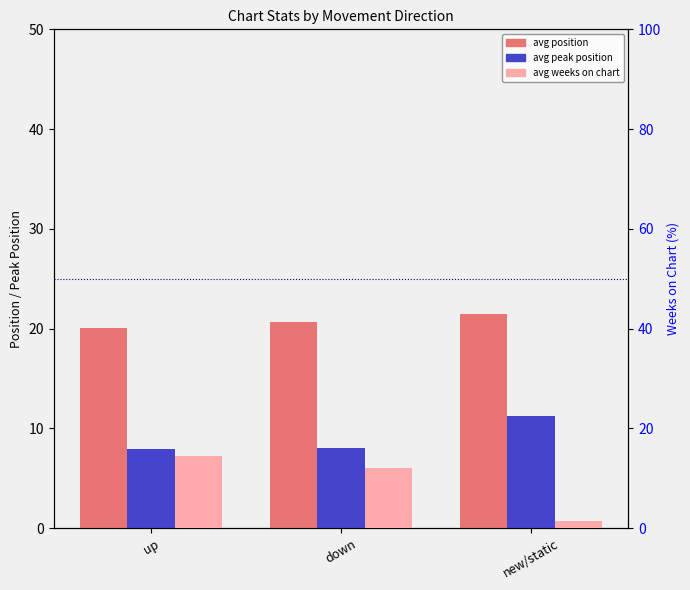

Between down and up, which is larger?

down